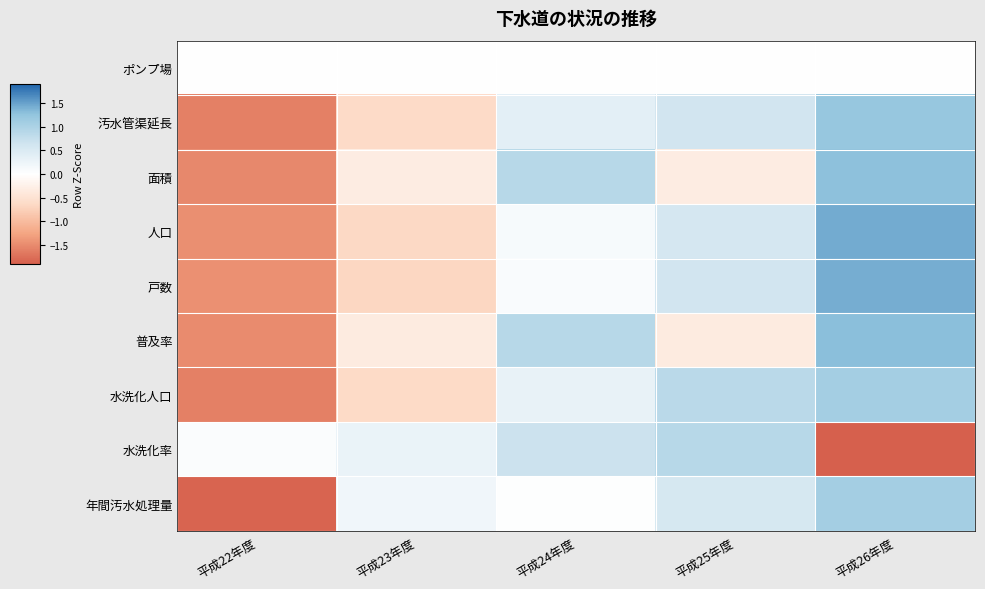

Which series has the largest range (max minus min)?

年間汚水処理量